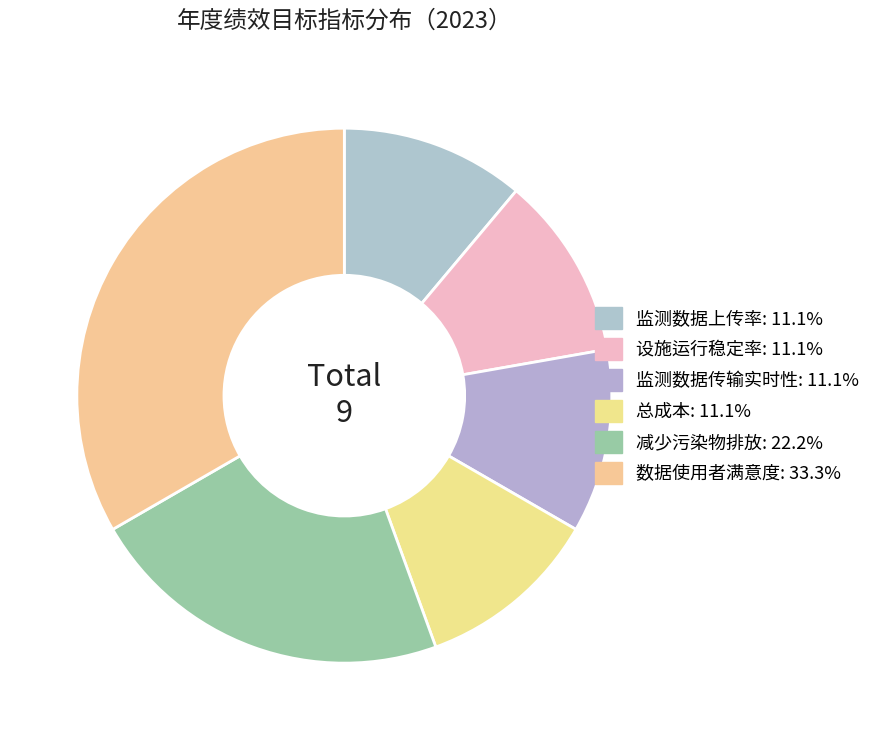

What is the largest slice in the pie chart?

数据使用者满意度